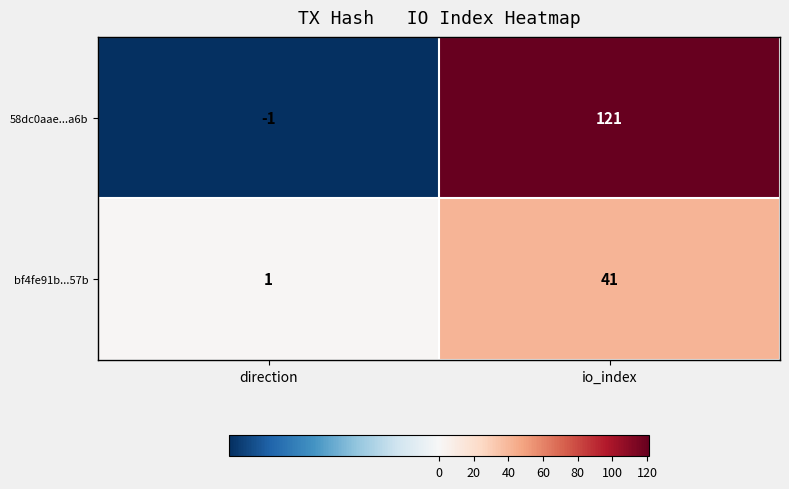

What is the average value of the bf4fe91b...57b series?

21